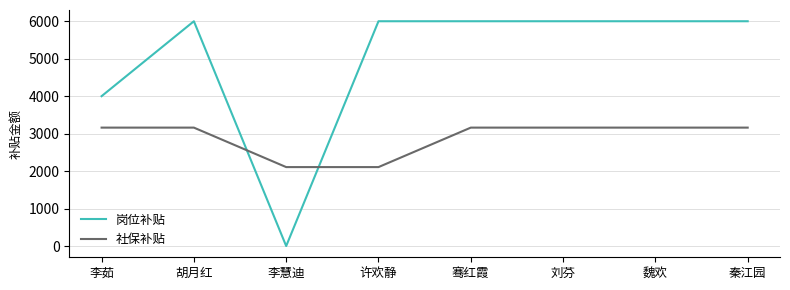

How many categories are shown in the chart?

8